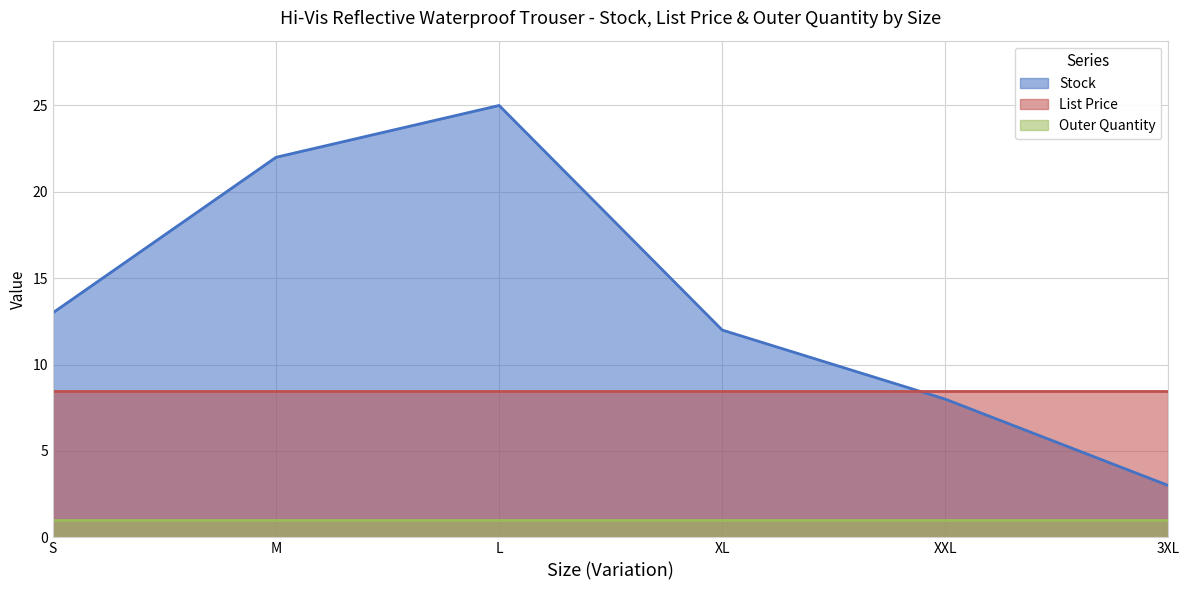

Rank the series by their average value, from highest to lowest.

Stock, List Price, Outer Quantity